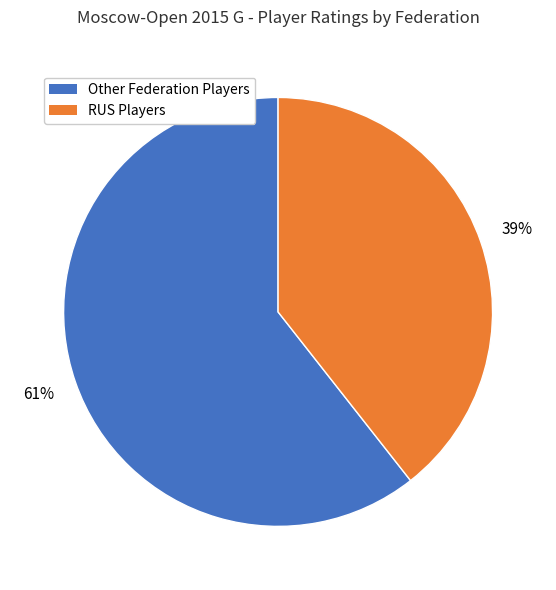

To the nearest percent, what is the average slice percentage?

50%